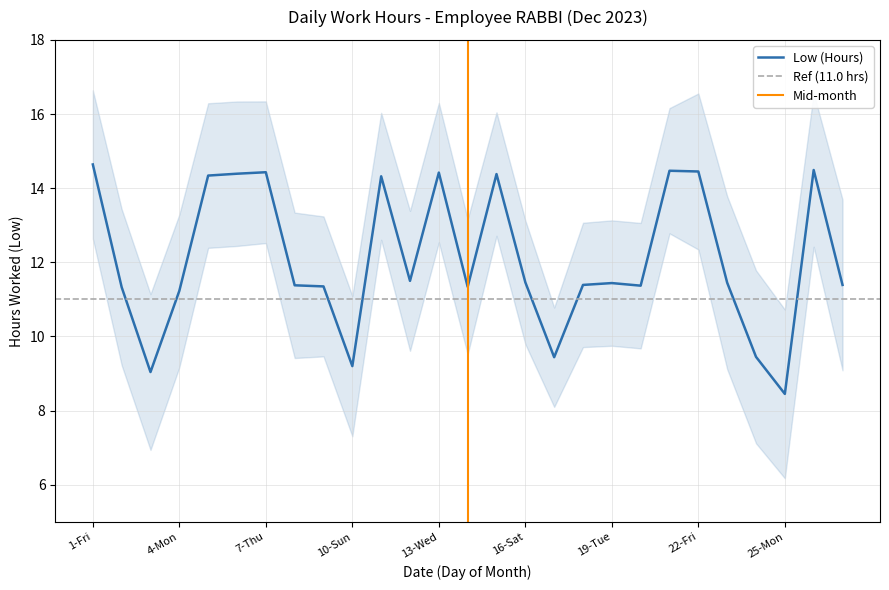

How many series are shown in this chart?

1